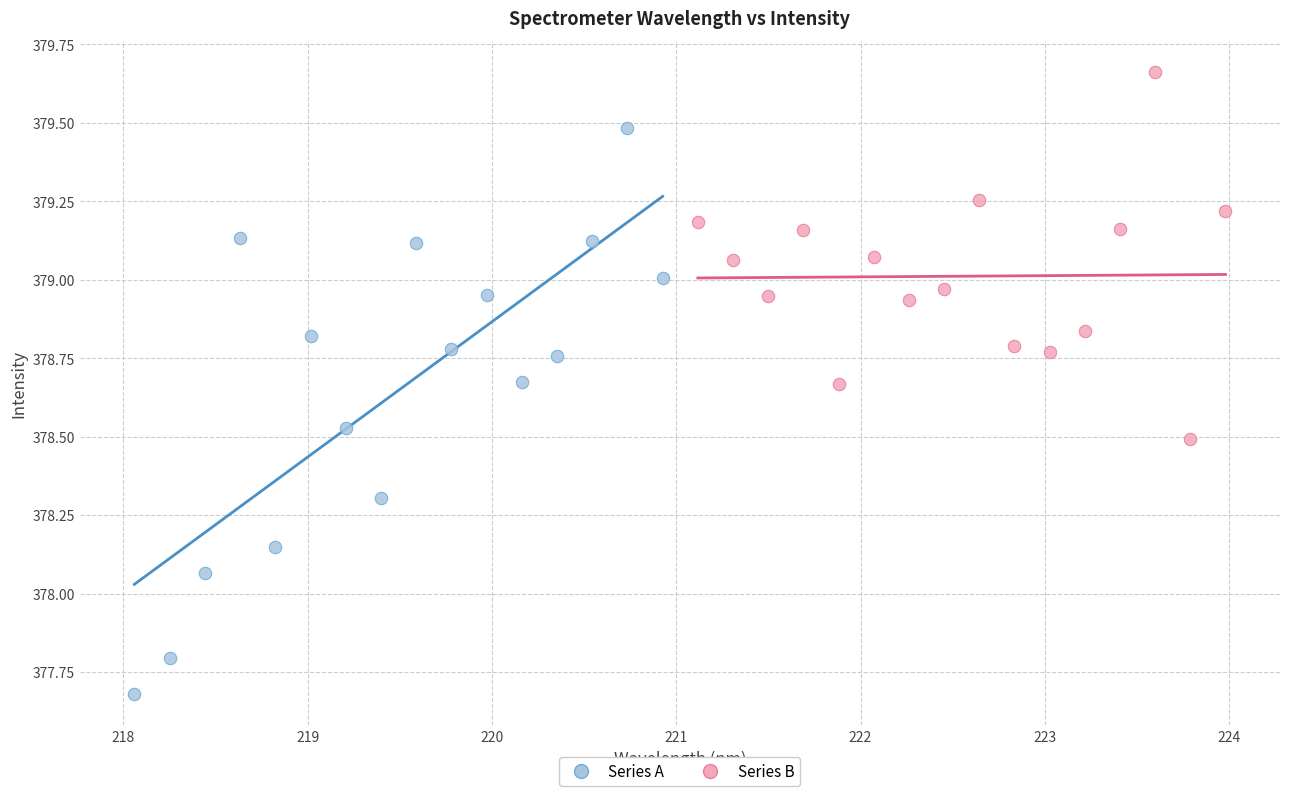

Which series reaches the minimum Y coordinate?

Series A